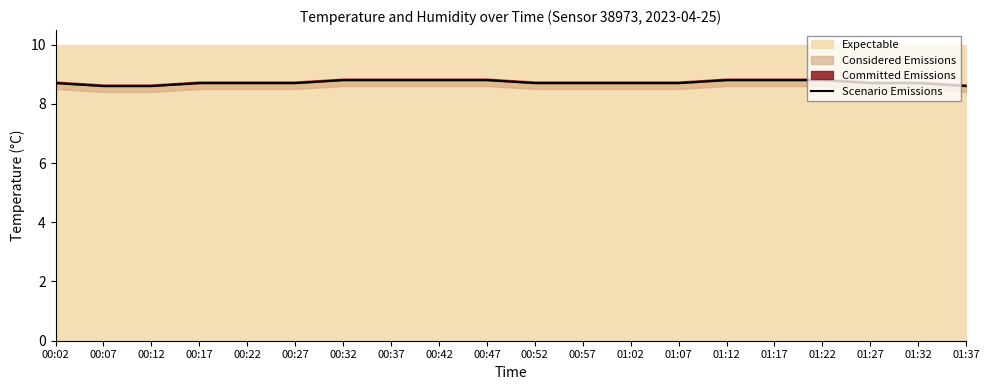

The chart shows a value of 8.7 at 00:17. True or false?

True